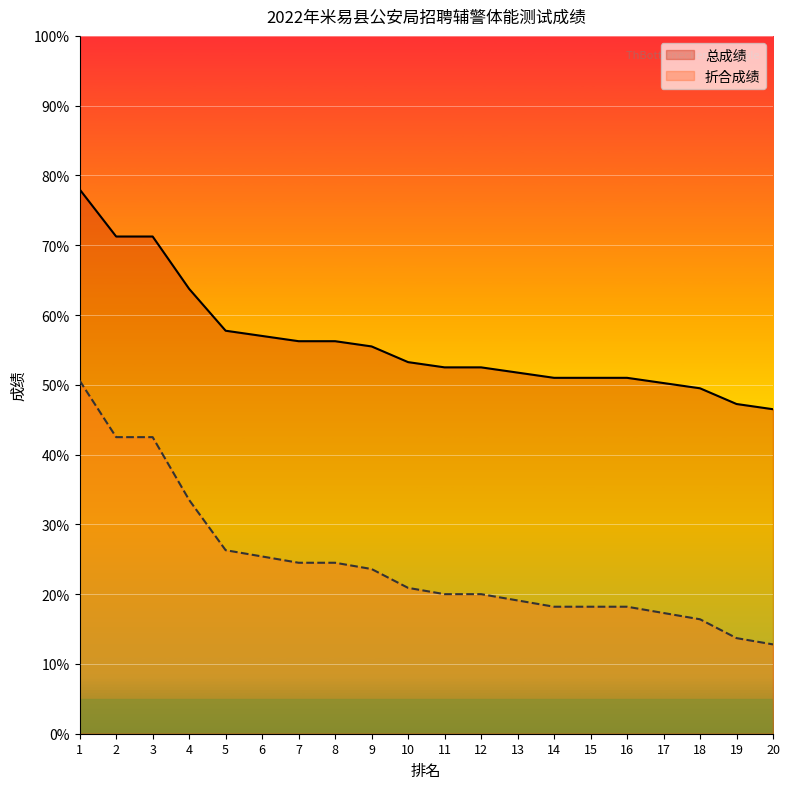

How many distinct data groups are displayed?

2